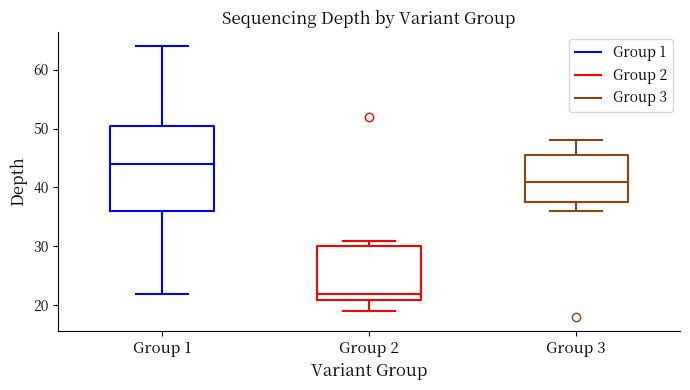

Where does the lower whisker of the box for Group 3 end on the y-axis? The values are not printed on the chart, so give them approximately, as read against the axis.

36